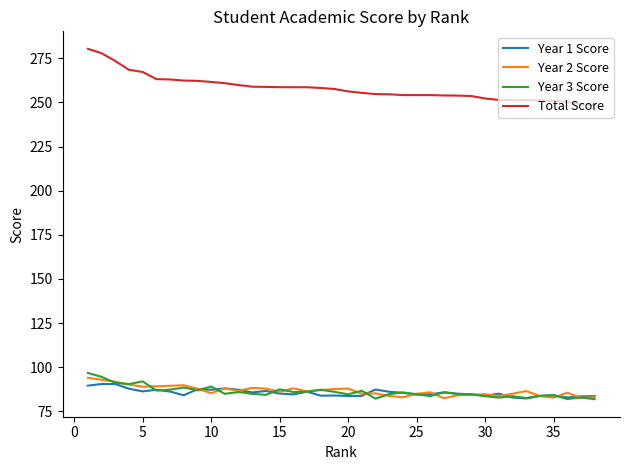

What is the maximum value for Total Score?

280.3